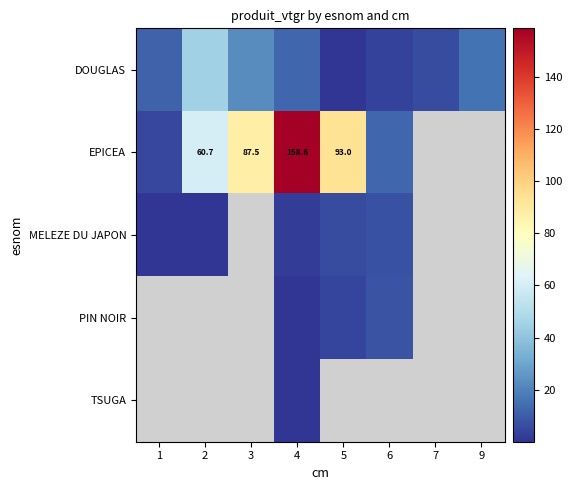

The value of DOUGLAS at 3 is 8.7. True or false?

False